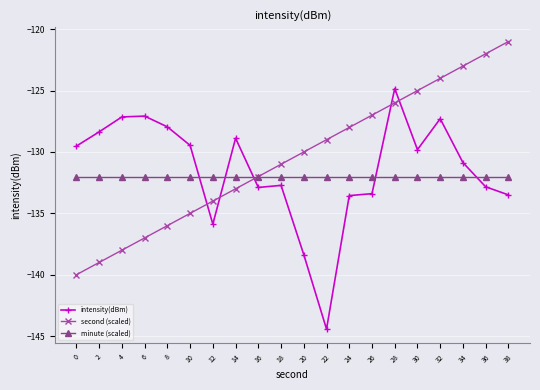

What is the value of the second (scaled) point at the 19th from the left?

-122.0